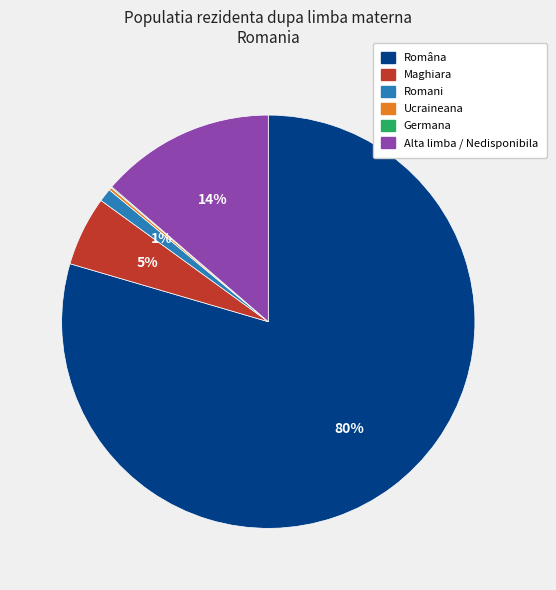

The Alta limba / Nedisponibila slice represents 14% of the pie. True or false?

True